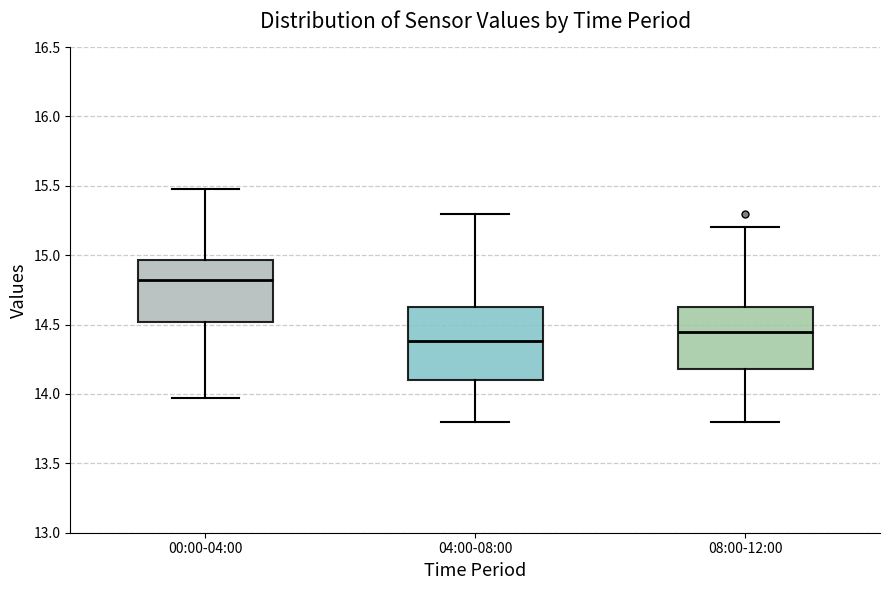

Which box has the highest median line?

00:00-04:00